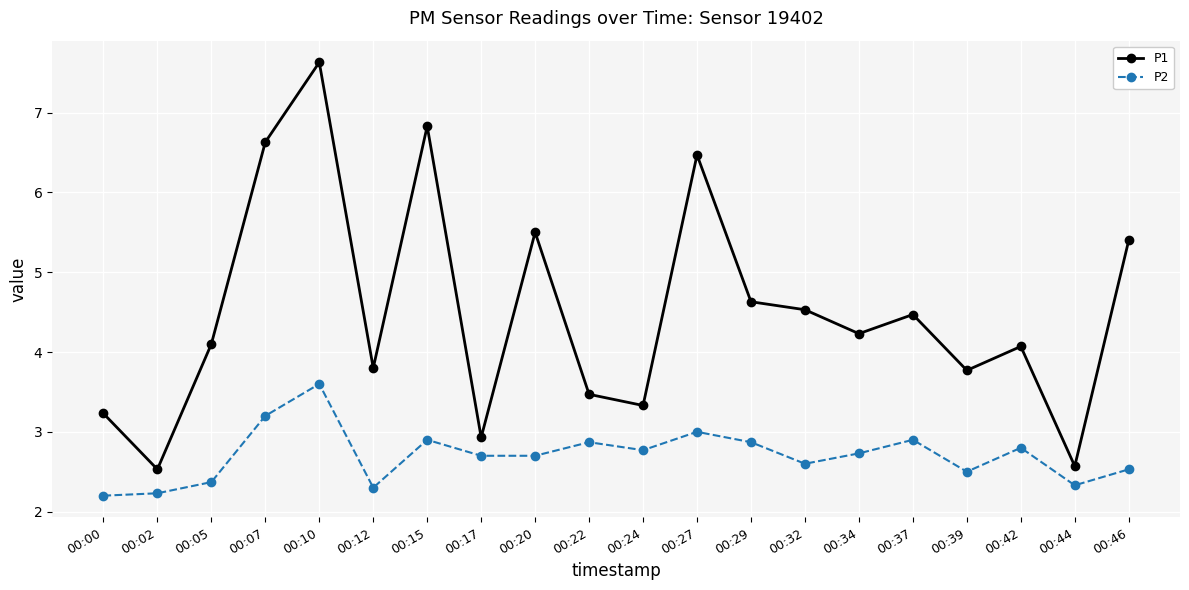

True or false: P2 and P1 cross at least once.

False